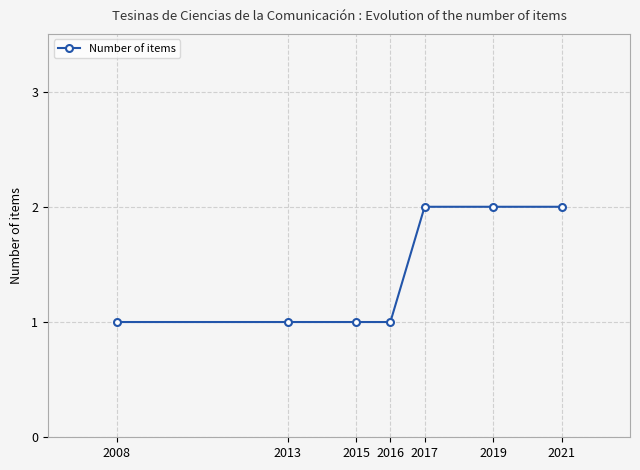

What is the value of the 6th point from the left?

2